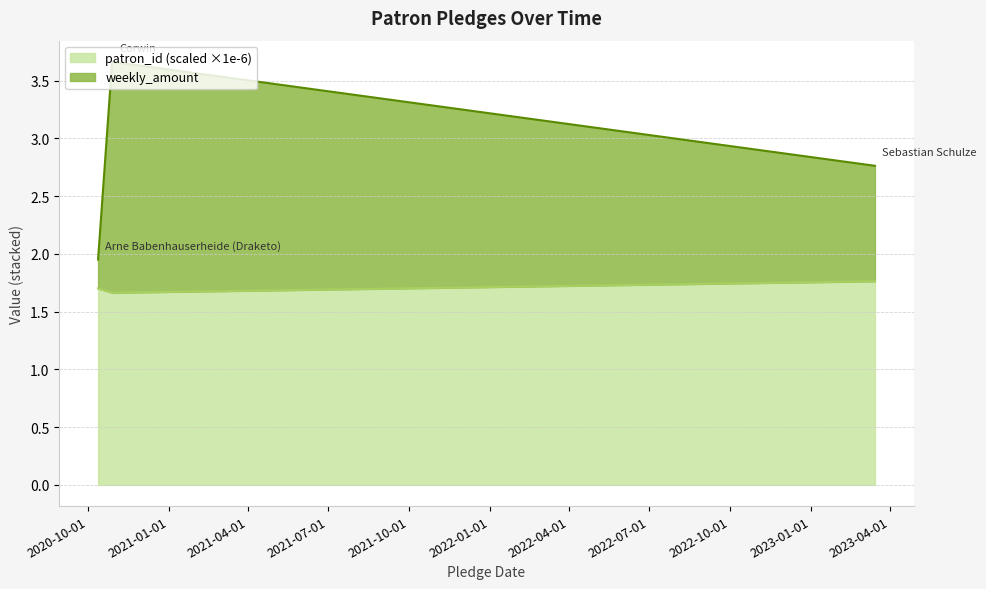

What is the smallest value displayed?

1.7